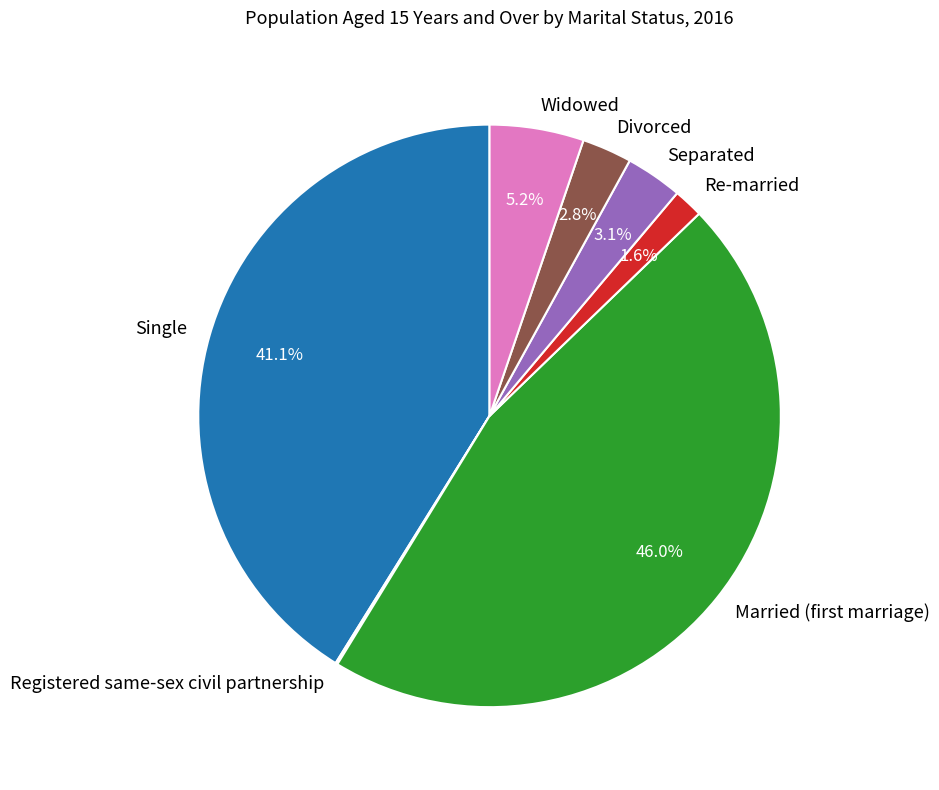

What is the largest slice in the pie chart?

Married (first marriage)